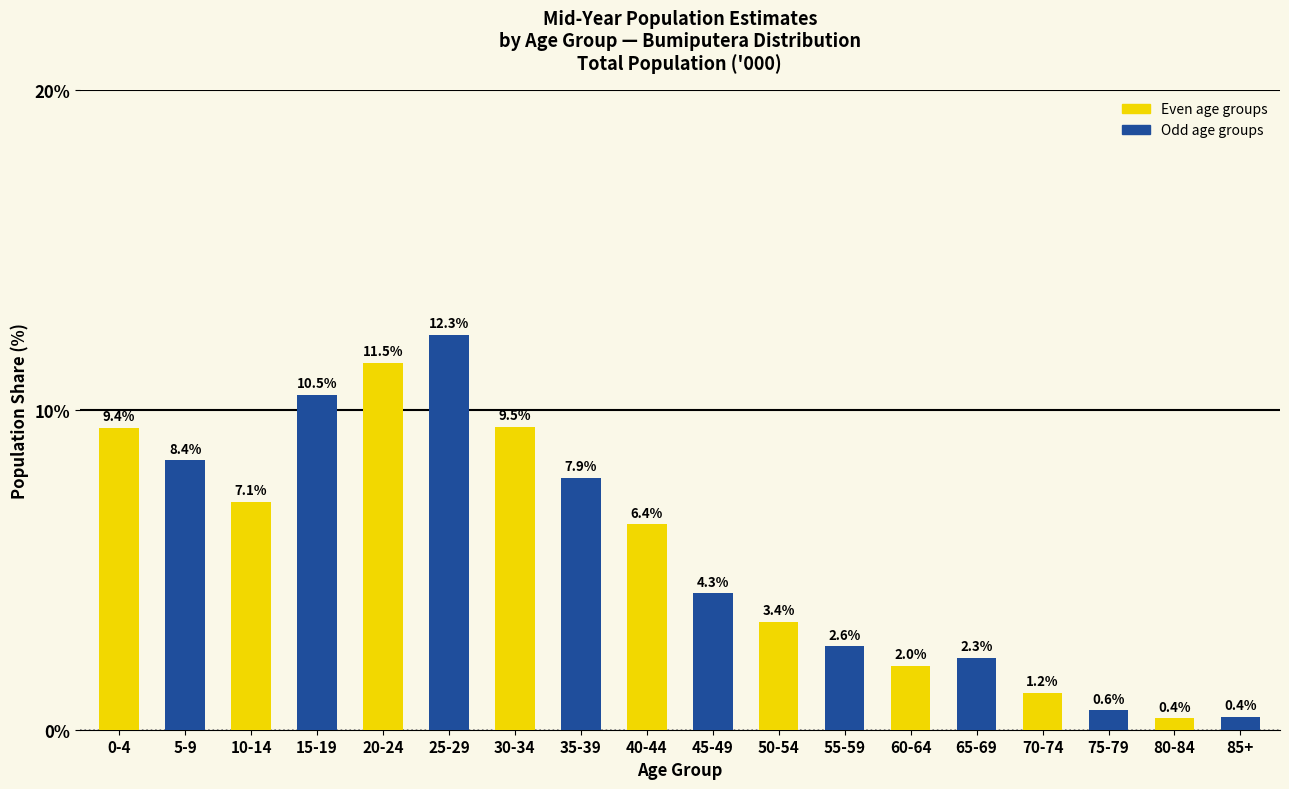

What is the smallest value displayed?

0.4